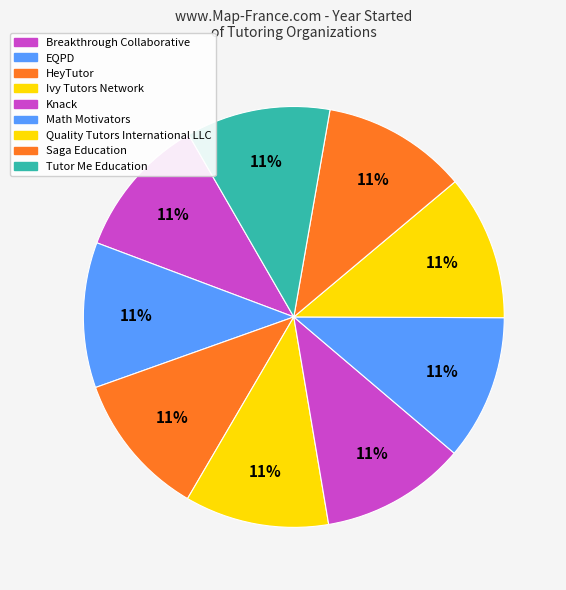

Count the number of slices in the pie.

9